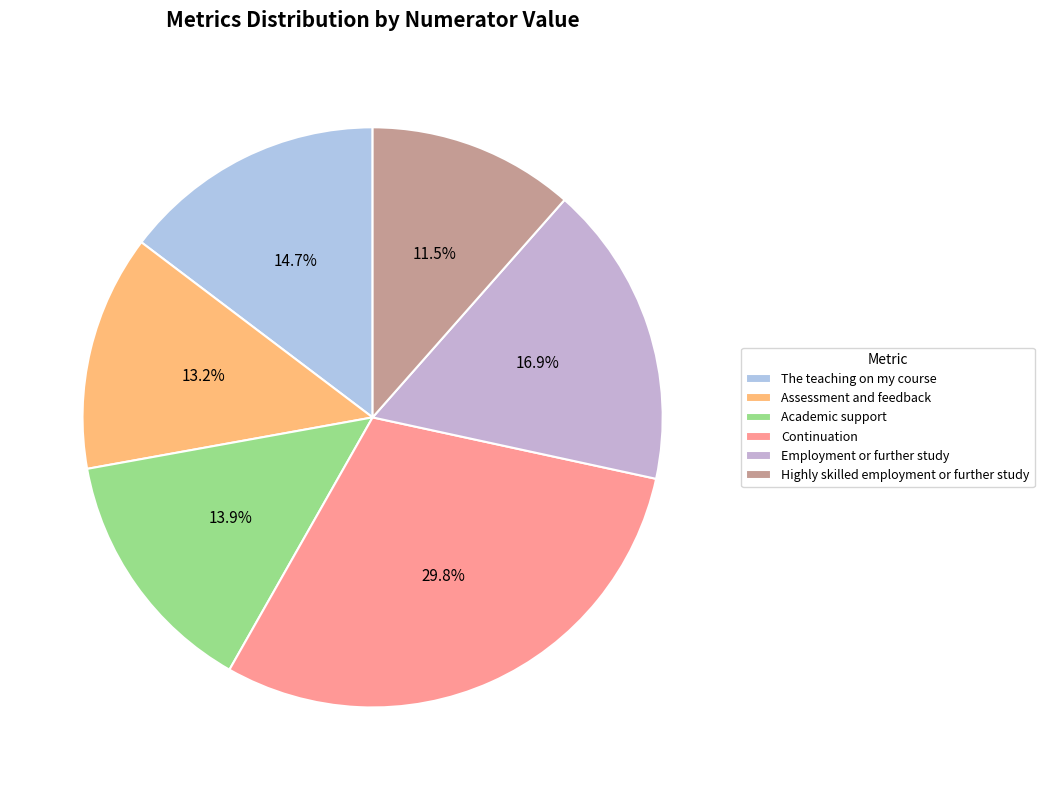

How many slices are in this pie chart?

6